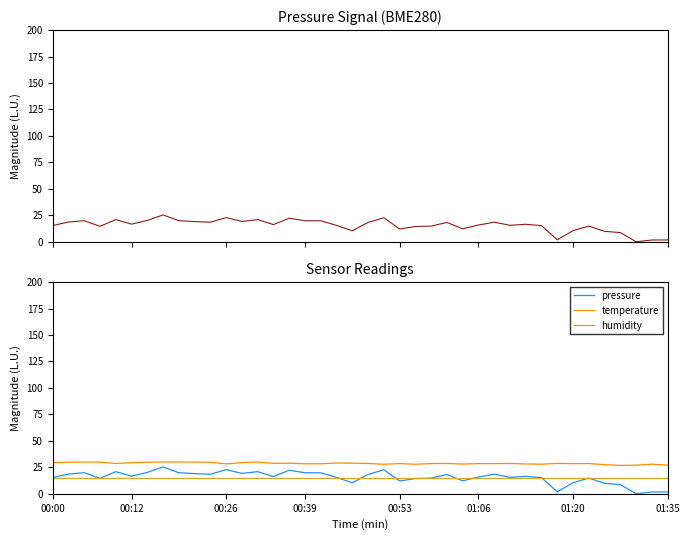

At how many categories does at least one series exceed 23?

40